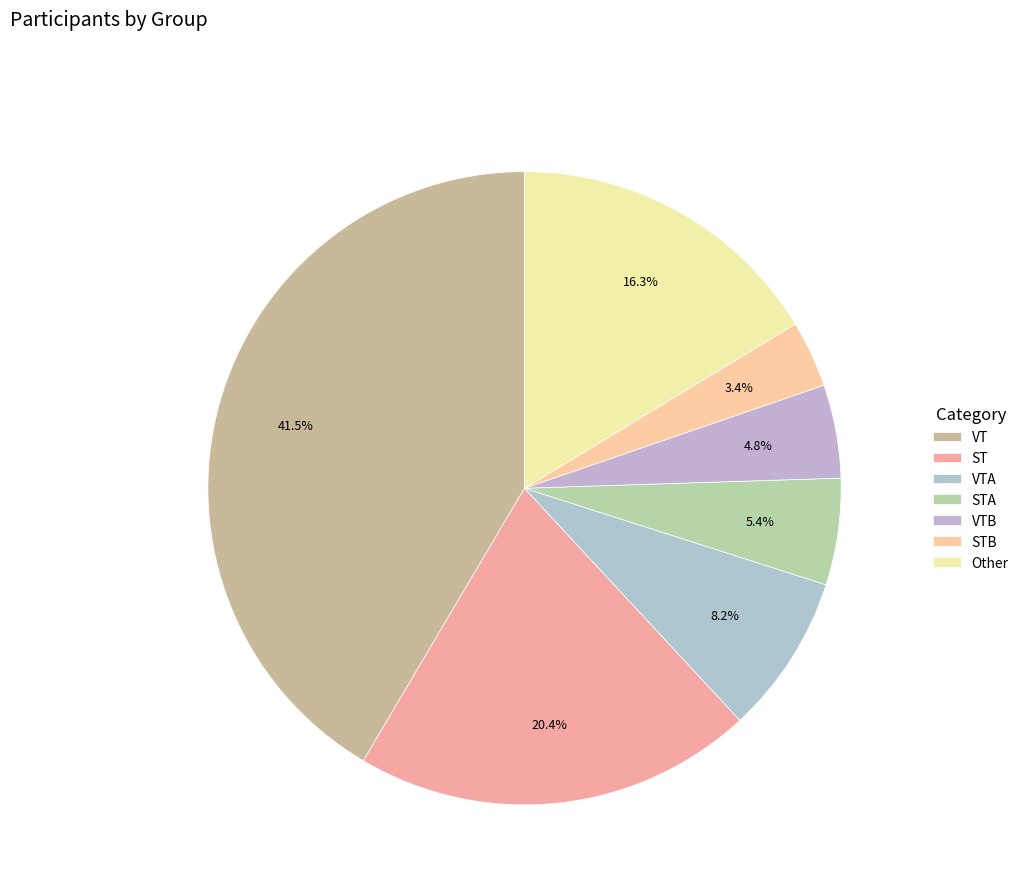

Is it true that ST is 20% of the pie?

True